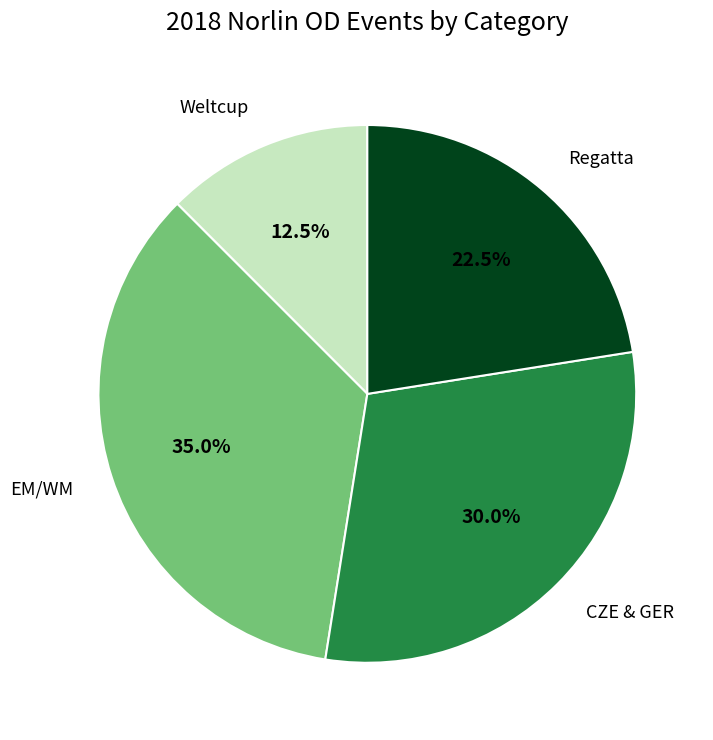

What percentage is the CZE & GER slice, to the nearest percent?

30%